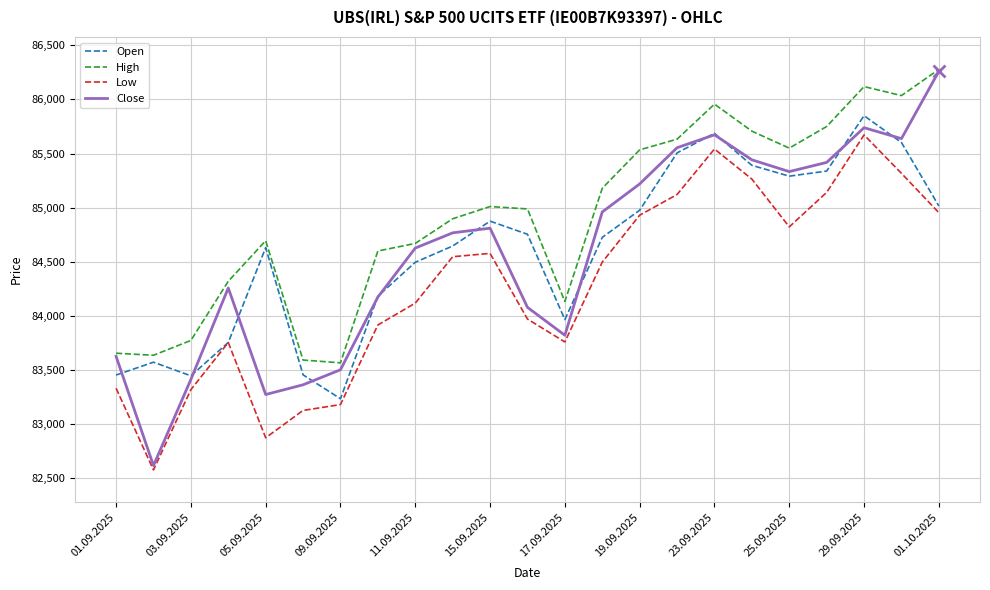

What is the minimum value for Close?

82615